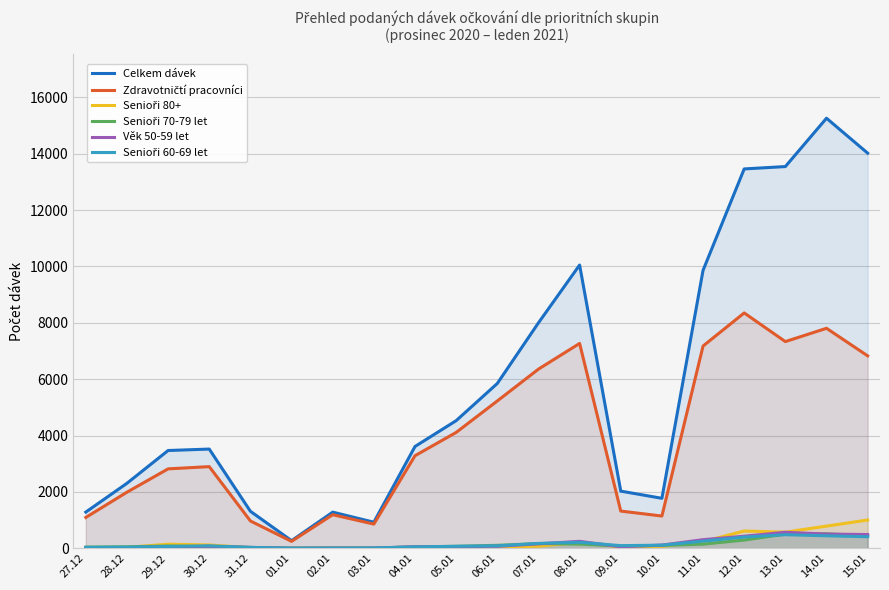

True or false: Senioři 60-69 let has more than 1 interior local peaks.

True